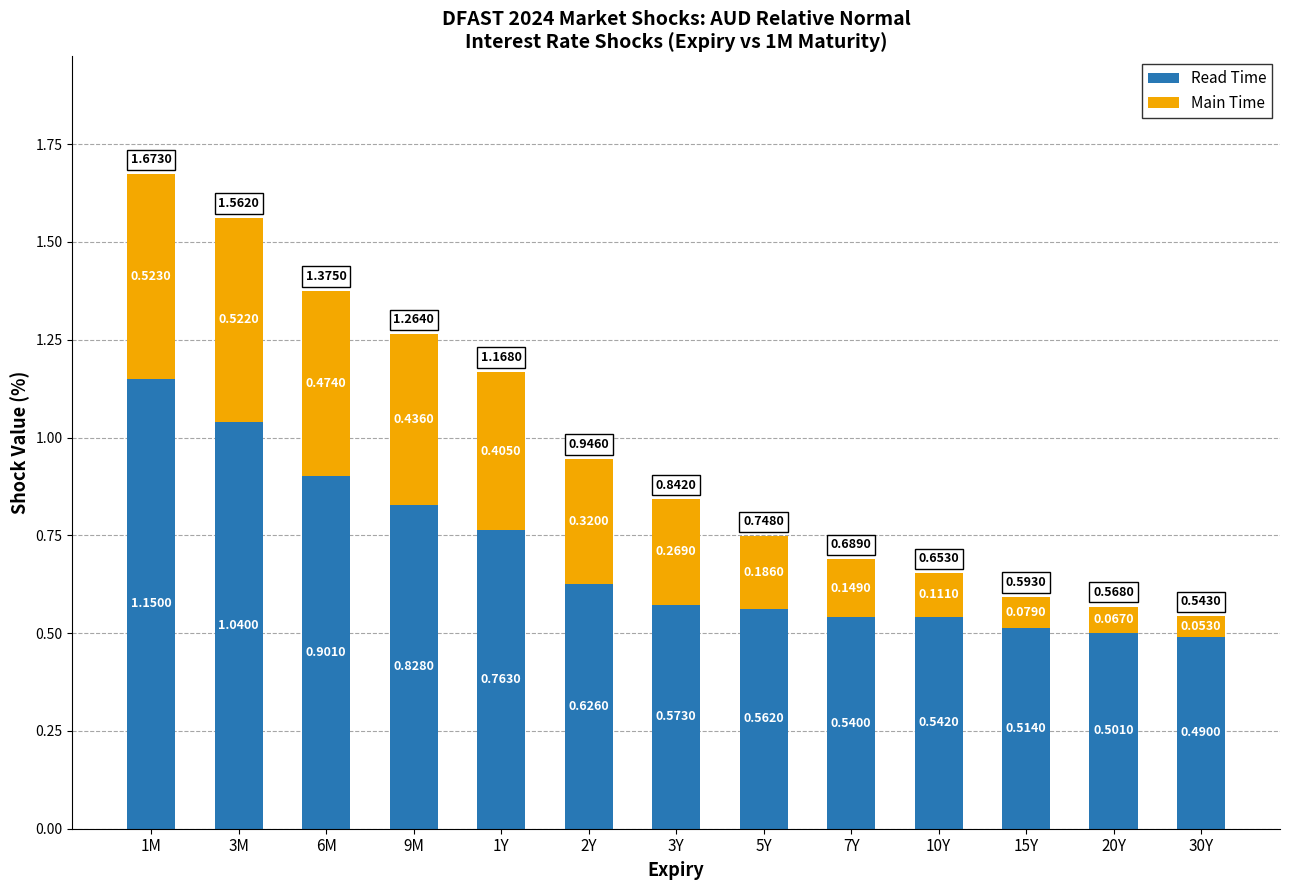

Does the chart contain stacked bars?

Yes